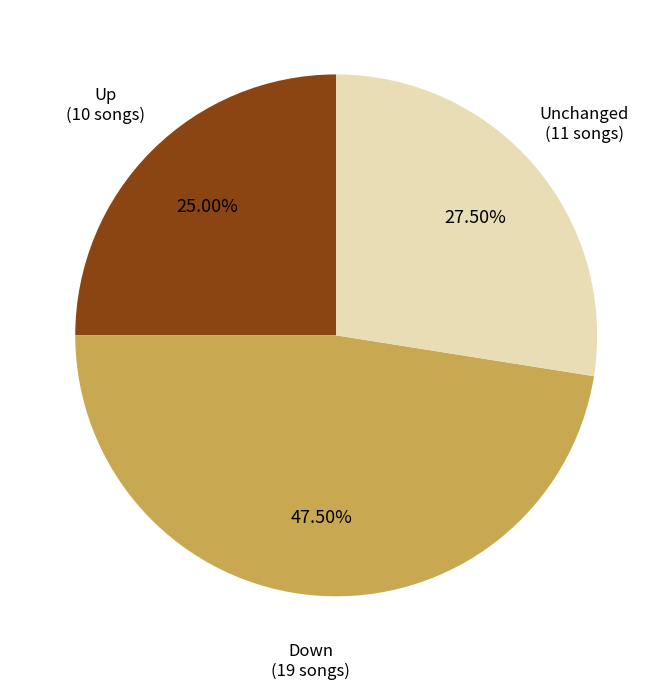

Does any single category account for the majority?

No